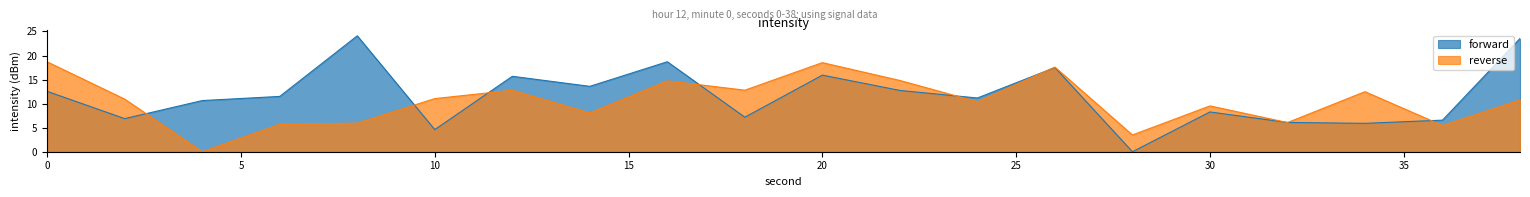

Does the chart have visible grid lines?

No